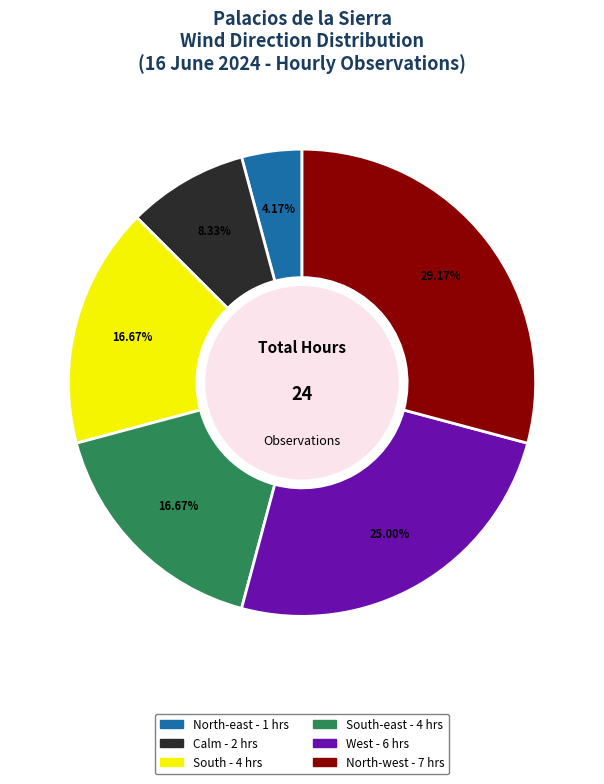

Is there a majority slice in this chart?

No